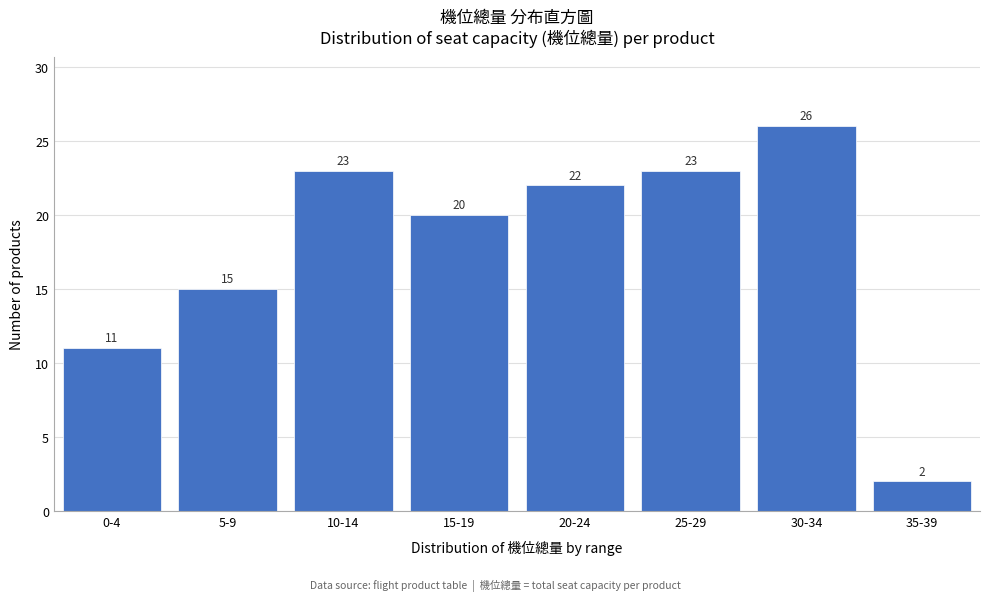

Reading left to right, extract all data points from this chart.

11	15	23	20	22	23	26	2